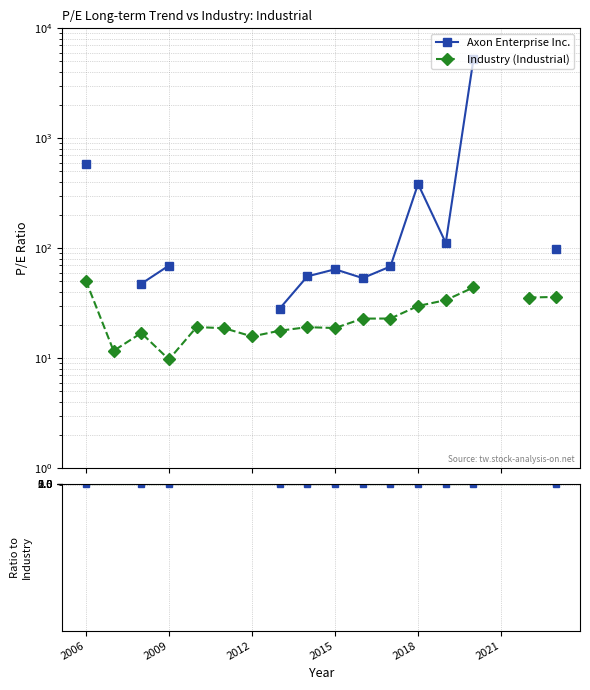

What is the highest value of the Industry (Industrial) series?

50.6